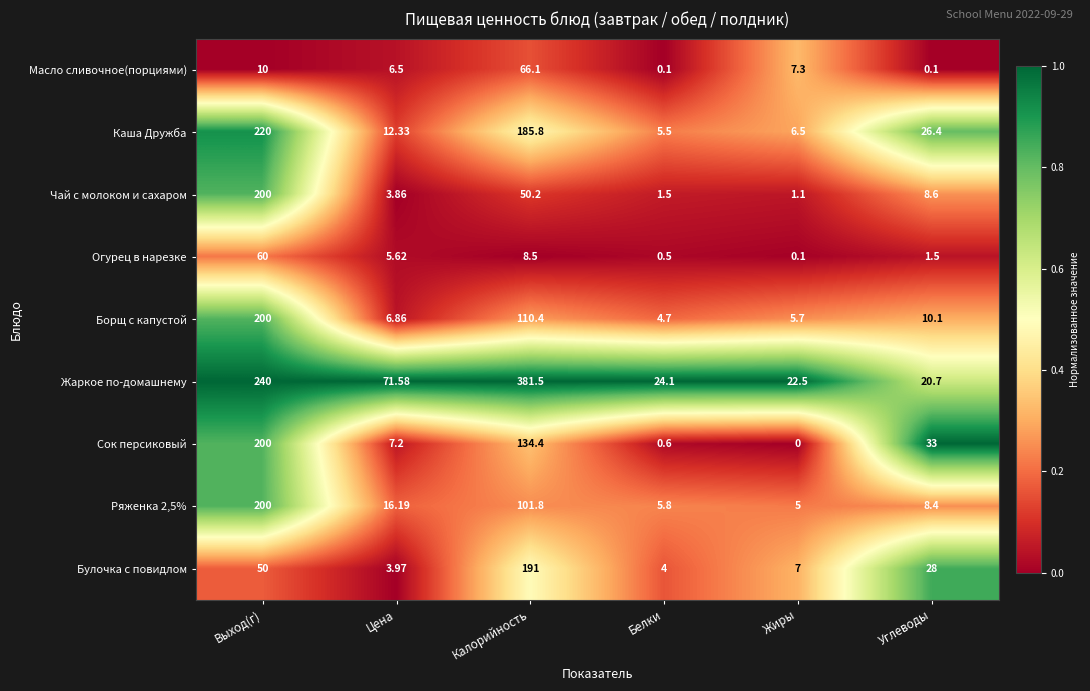

At which category is the sum across all series the highest?

Выход(г)